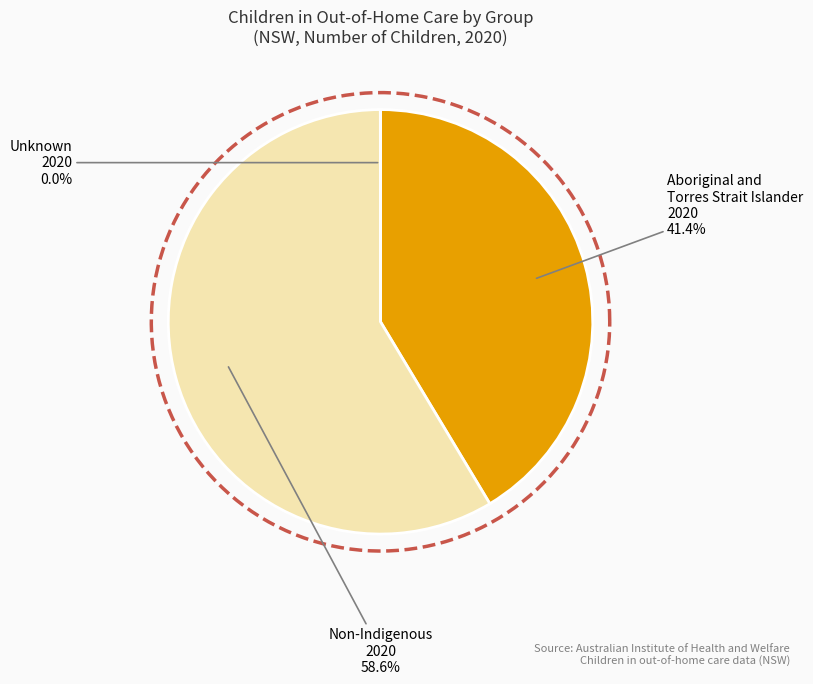

True or false: Aboriginal and Torres Strait Islander 2020 accounts for 26% of the total.

False